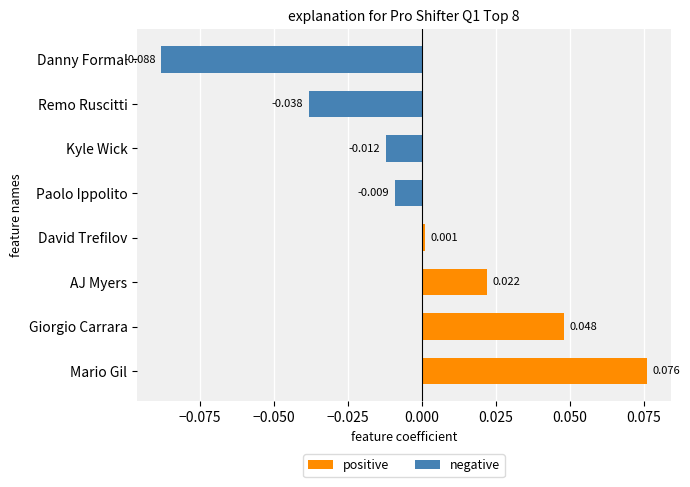

How many bars are there in each group?

2